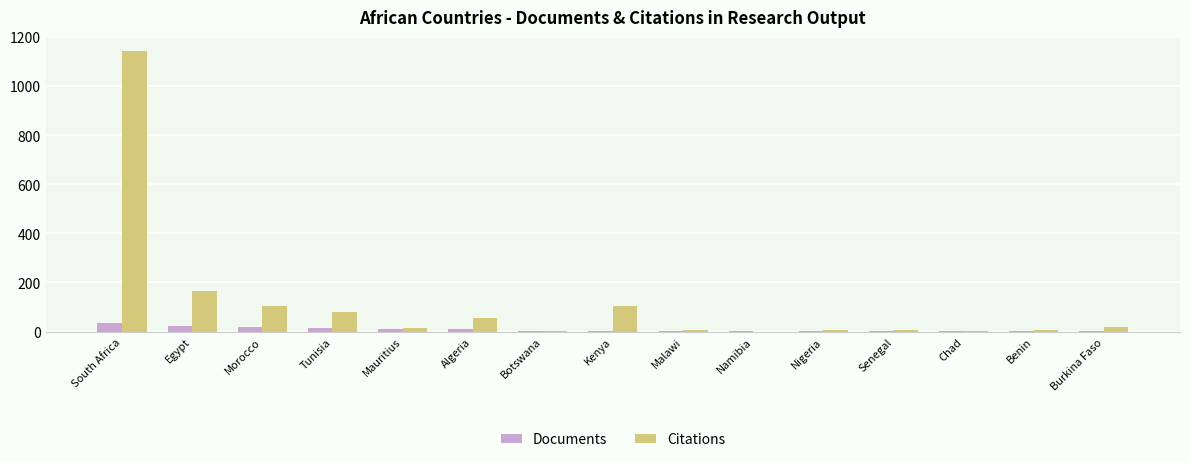

Which series has the largest range (max minus min)?

Citations